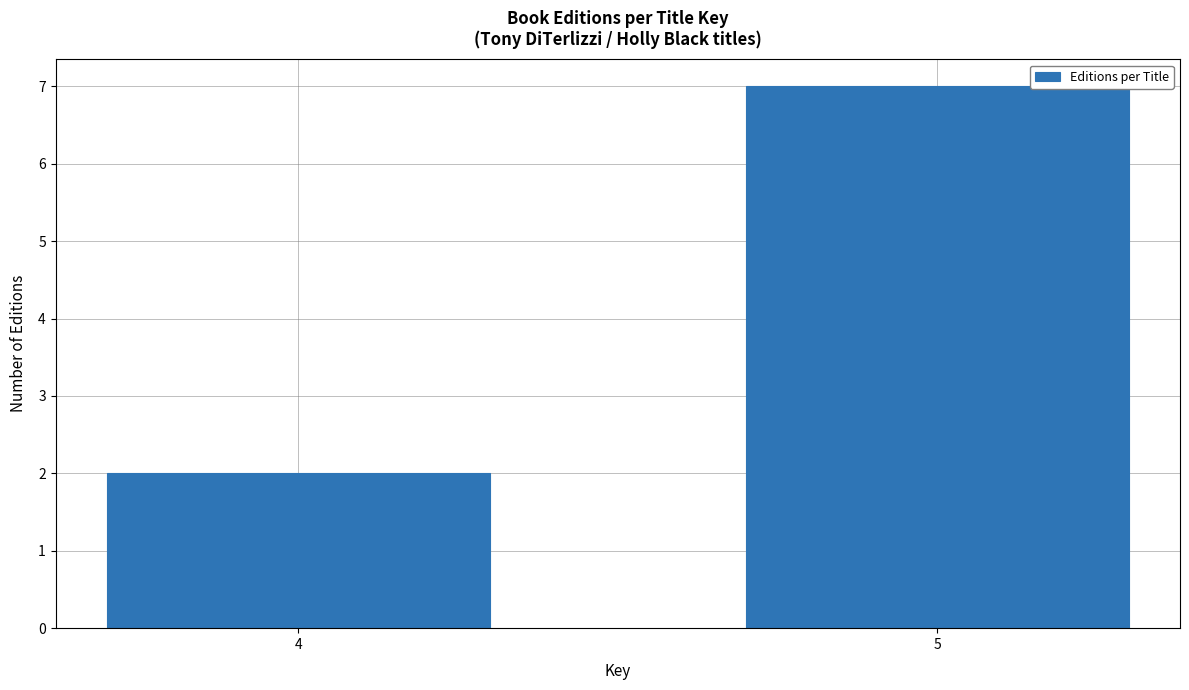

Reading left to right, transcribe all the data shown in this chart.

2	7